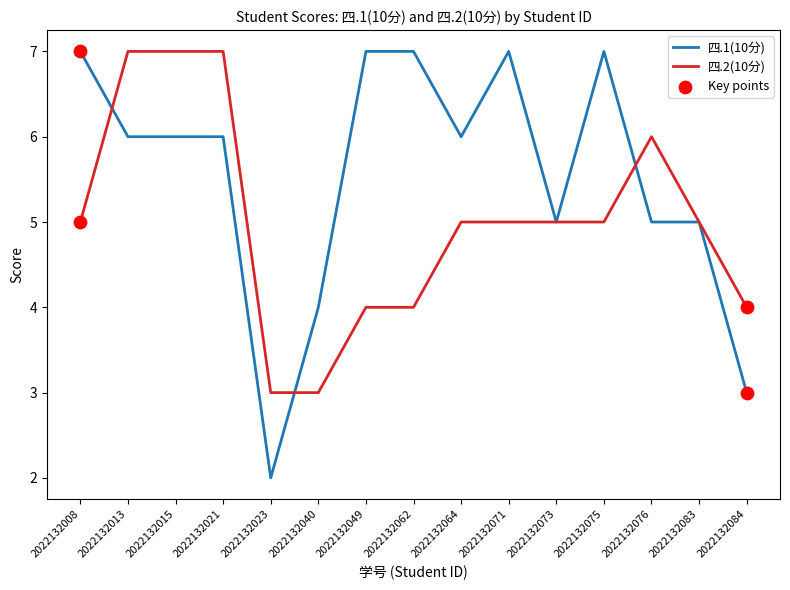

Is the value of 四.1(10分) at 2022132083 greater than the value of 四.2(10分) at 2022132076?

No